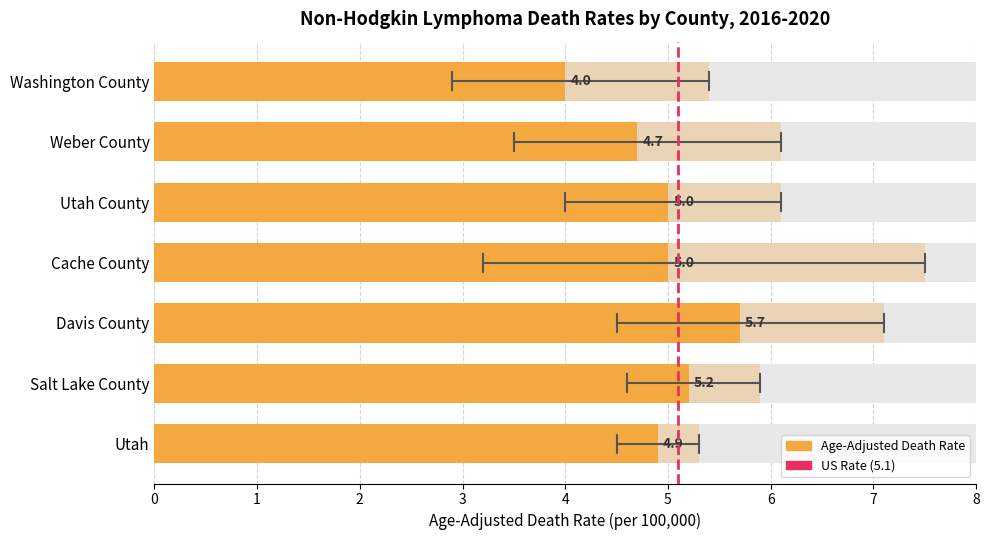

The value of Lower CI at Cache County is 3.2. True or false?

True